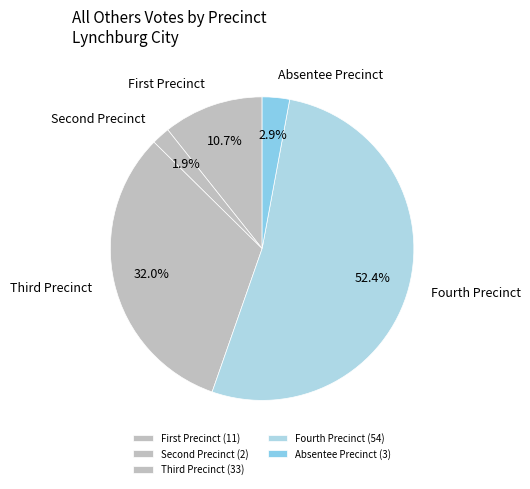

How many segments does this pie chart have?

5